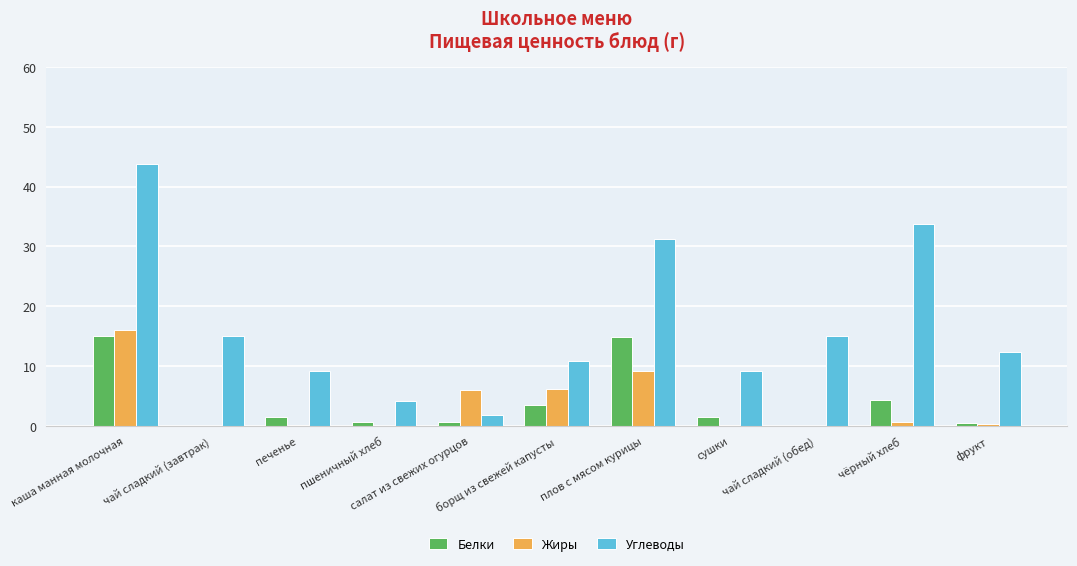

Are the bars horizontal?

No